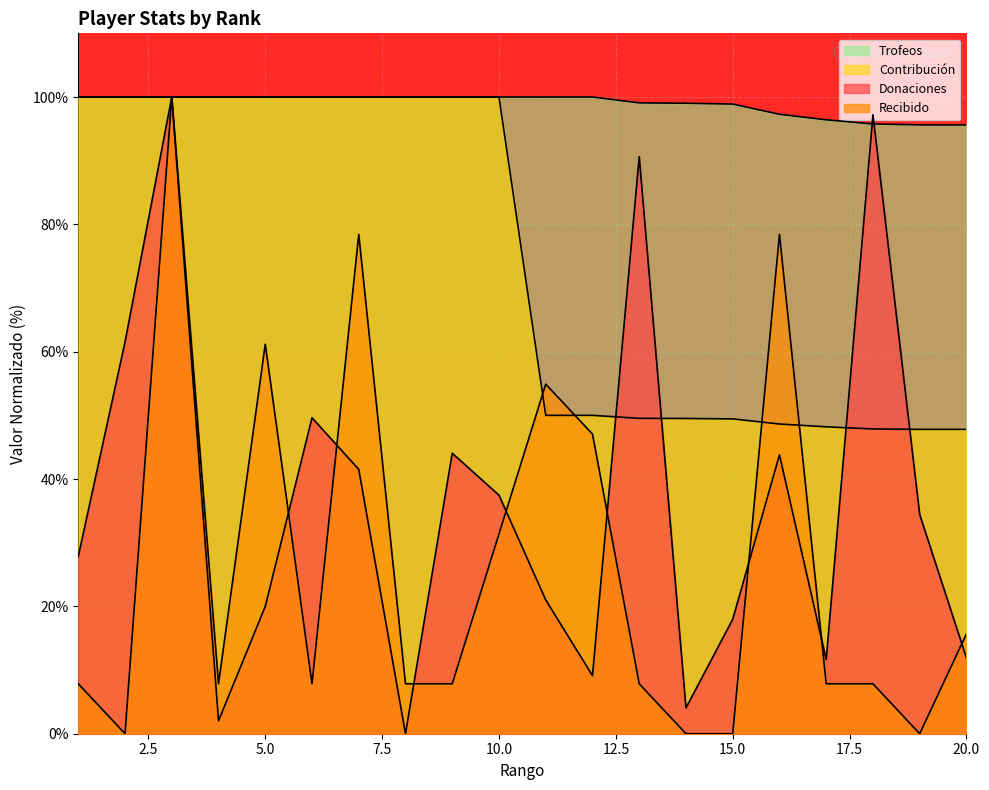

Reading left to right, list all the values displayed in this chart.

Donaciones: 1=27.8	2=61.5	3=100.0	4=2.0	5=20.0	6=49.6	7=41.5	8=0.0	9=44.1	10=37.5	11=21.0	12=9.1	13=90.6	14=4.1	15=18.0	16=43.8	17=11.6	18=97.2	19=34.4	20=11.9
Recibido: 1=7.8	2=0.0	3=100.0	4=7.8	5=61.2	6=7.8	7=78.4	8=7.8	9=7.8	10=31.4	11=54.9	12=47.1	13=7.8	14=0.0	15=0.0	16=78.4	17=7.8	18=7.8	19=0.0	20=15.7
Contribución: 1=100.0	2=100.0	3=100.0	4=100.0	5=100.0	6=100.0	7=100.0	8=100.0	9=100.0	10=100.0	11=50.0	12=50.0	13=49.5	14=49.5	15=49.4	16=48.6	17=48.2	18=47.9	19=47.8	20=47.8
Trofeos: 1=100.0	2=100.0	3=100.0	4=100.0	5=100.0	6=100.0	7=100.0	8=100.0	9=100.0	10=100.0	11=100.0	12=100.0	13=99.1	14=99.0	15=98.9	16=97.3	17=96.4	18=95.8	19=95.6	20=95.6